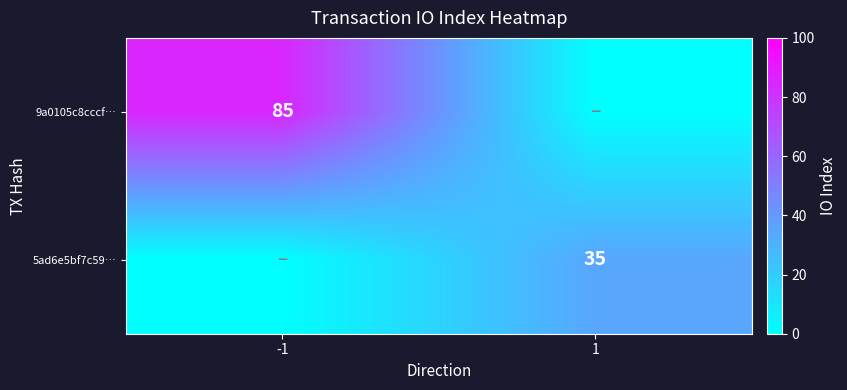

The value of 9a0105c8cccf… at -1 is 85. True or false?

True